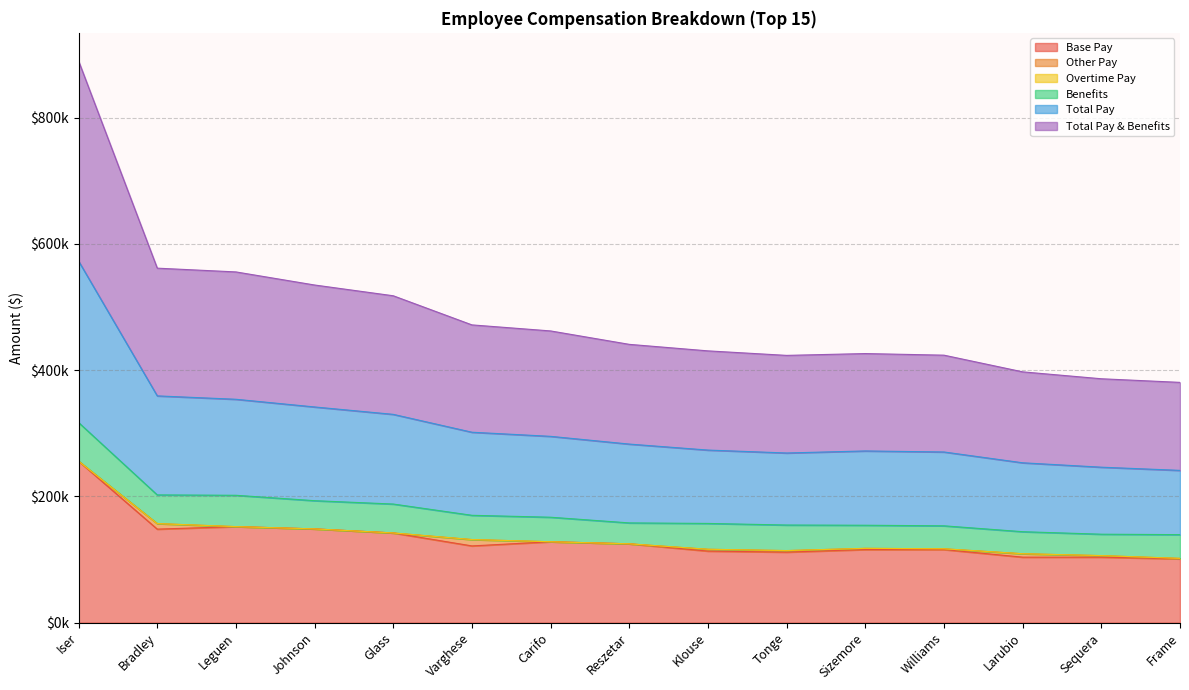

Between Reszetar and Tonge, which series saw the biggest shift?

Base Pay